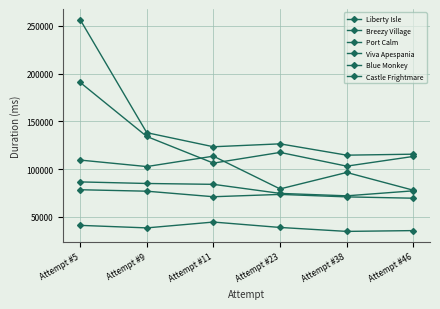

Where is the first local minimum for Breezy Village?

Attempt #11